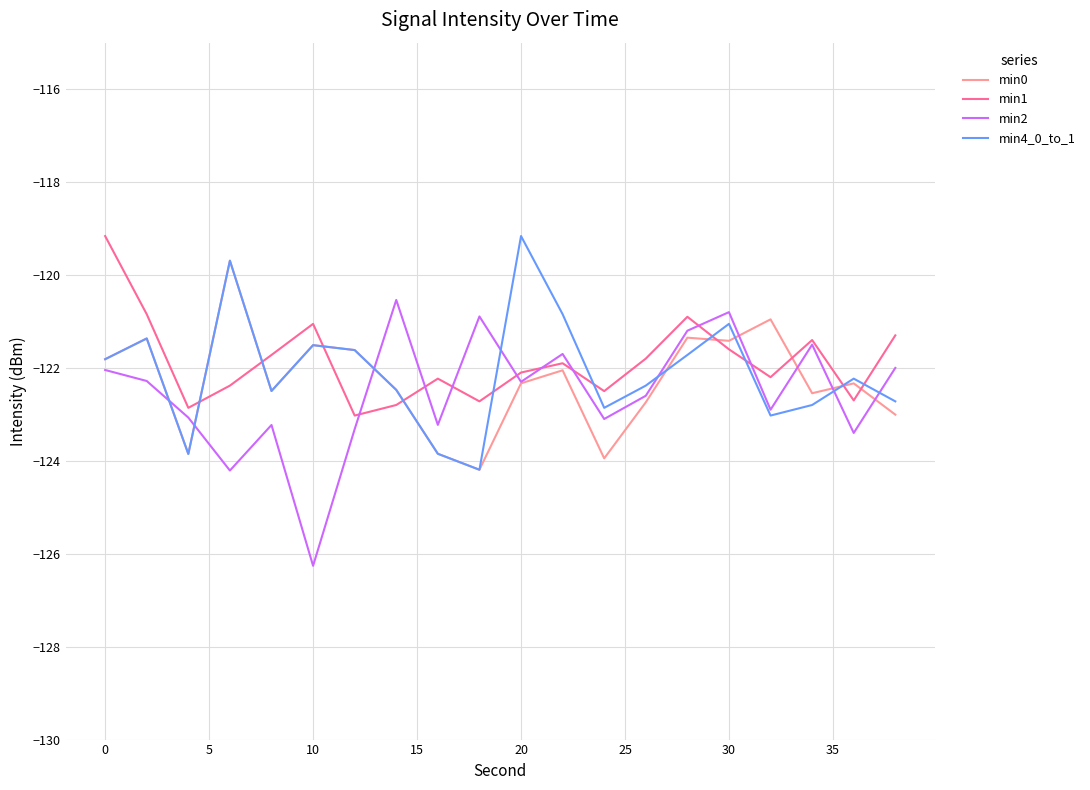

Which series ends up on top after the final intersection of min1 and min0?

min1